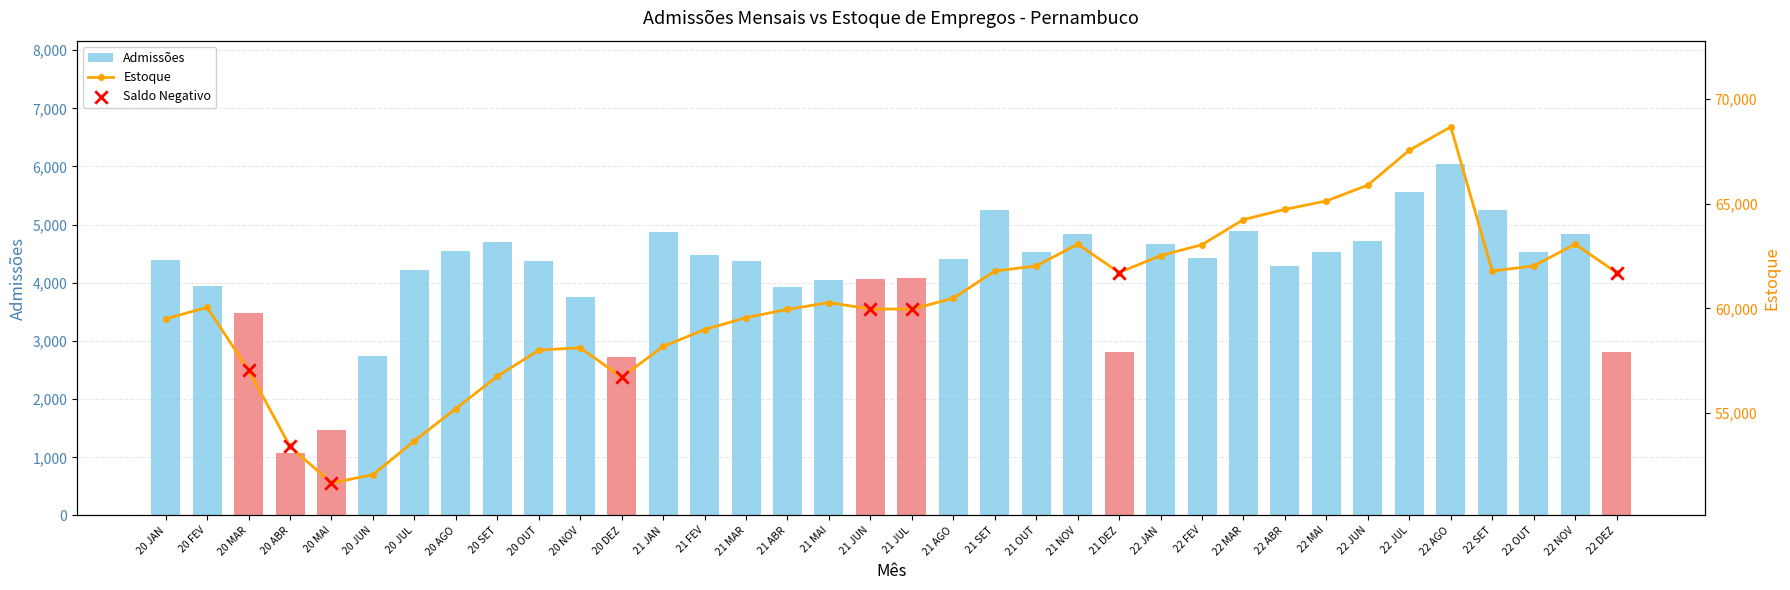

Which series has the largest total across all categories?

Estoque